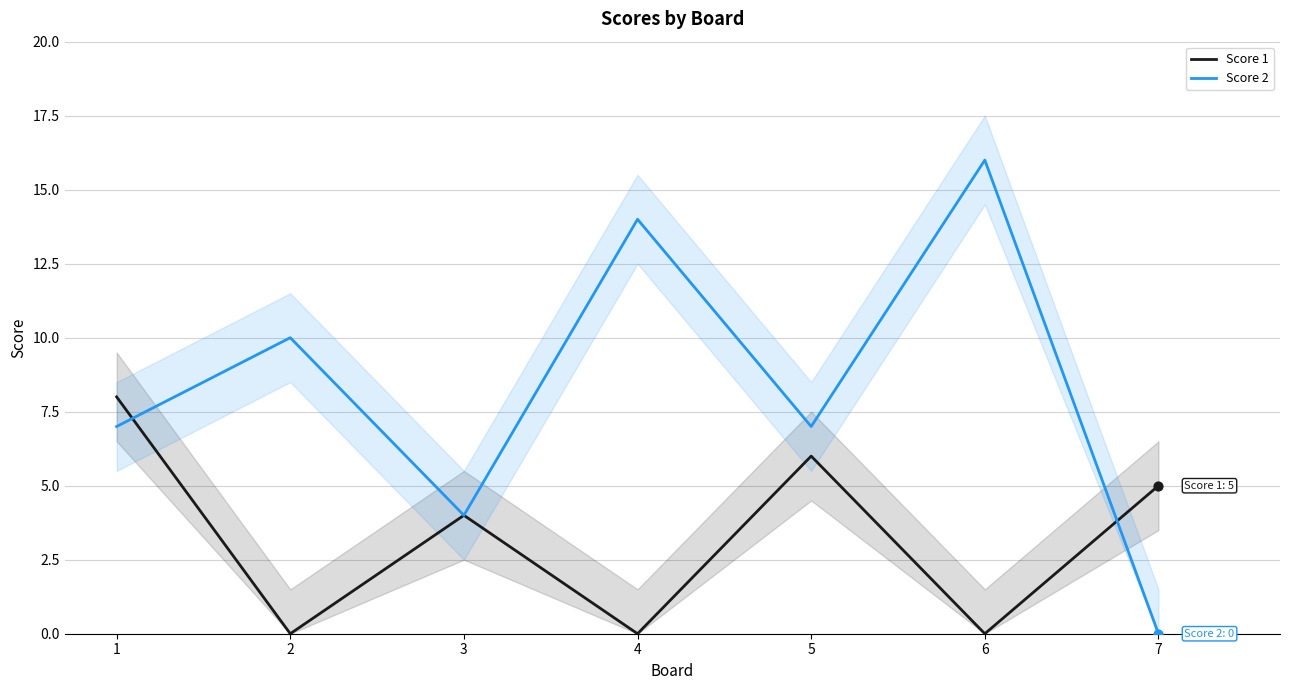

At which category is the sum across all series the highest?

6